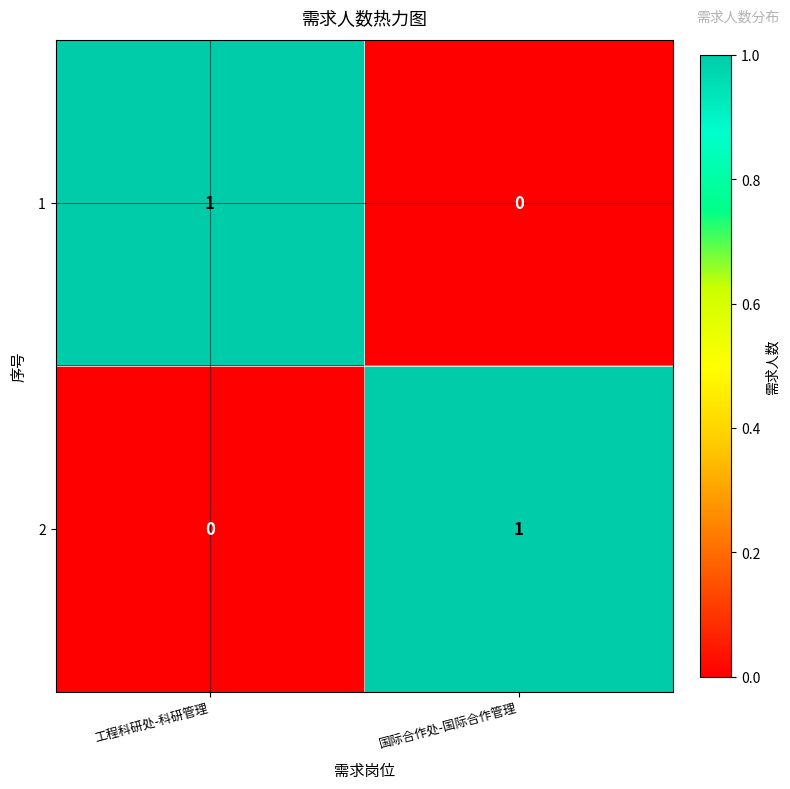

Where is 1 nearest to the value 0?

国际合作处-国际合作管理